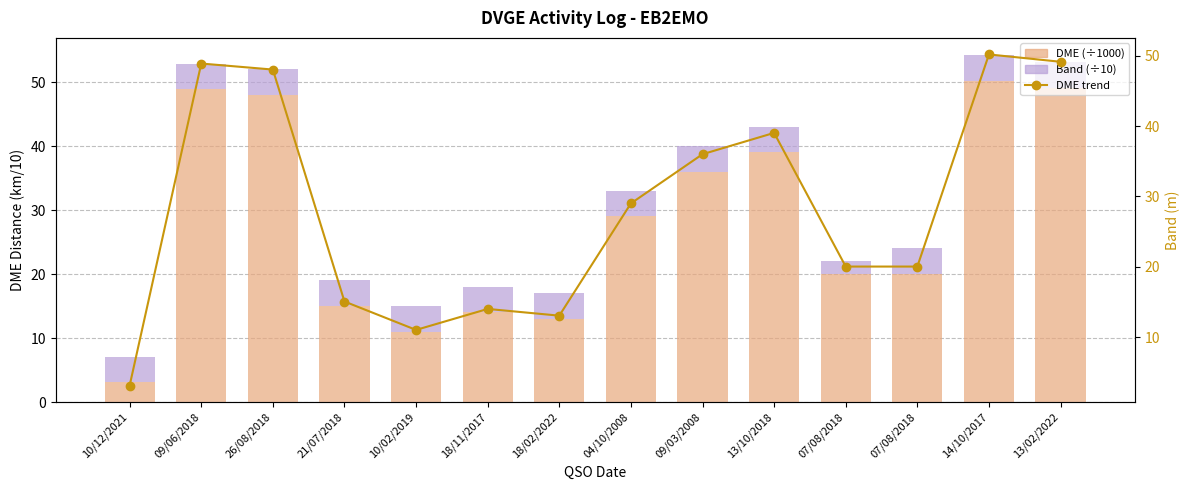

What is the value of the DME trend bar at the 13th from the left?

50.2